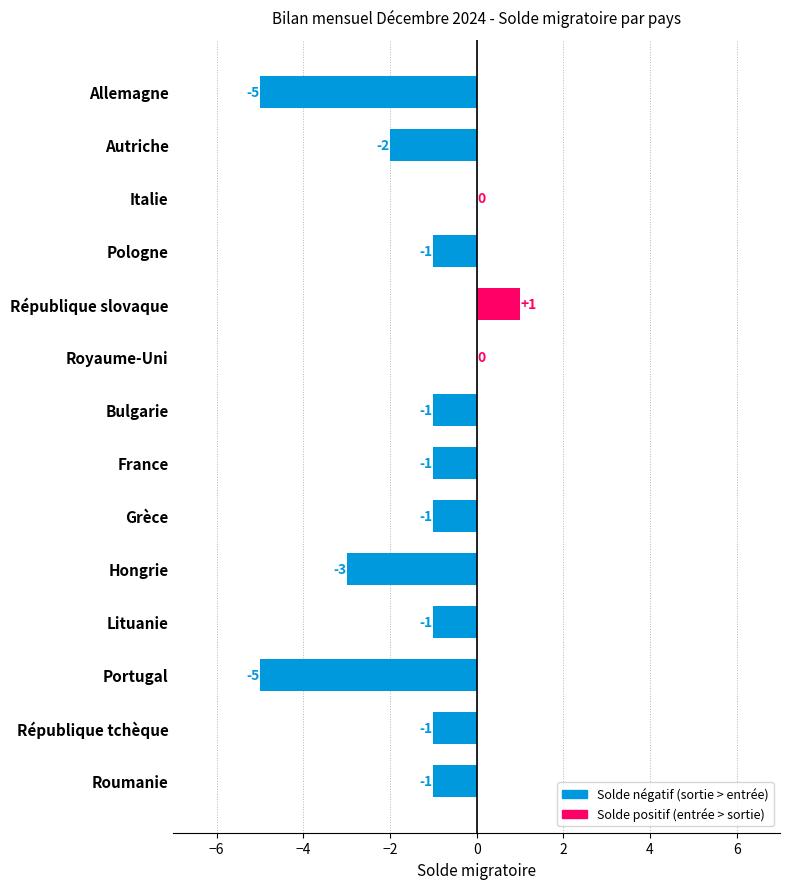

What is the change in value from Allemagne to Pologne?

+4